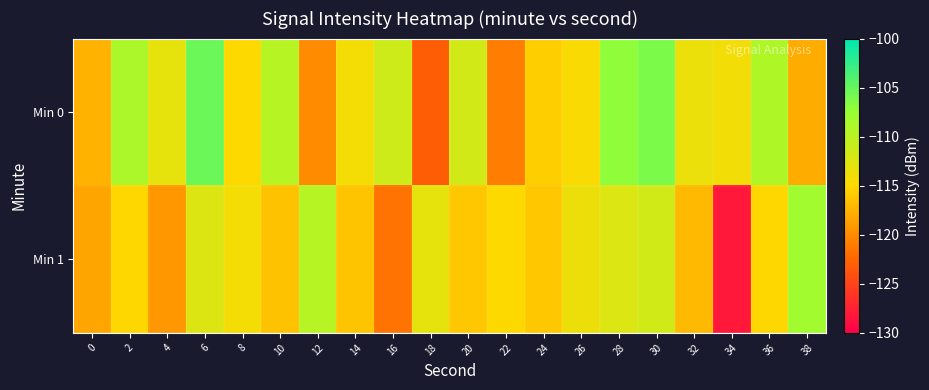

Which label corresponds to the largest value in the chart?

6